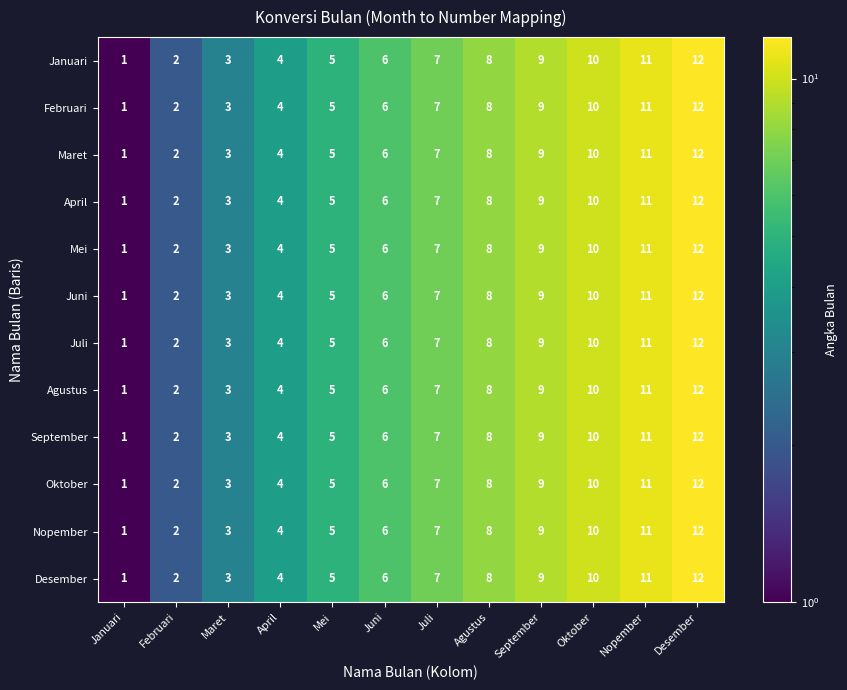

Rank the categories by Juni value from highest to lowest.

Desember, Nopember, Oktober, September, Agustus, Juli, Juni, Mei, April, Maret, Februari, Januari